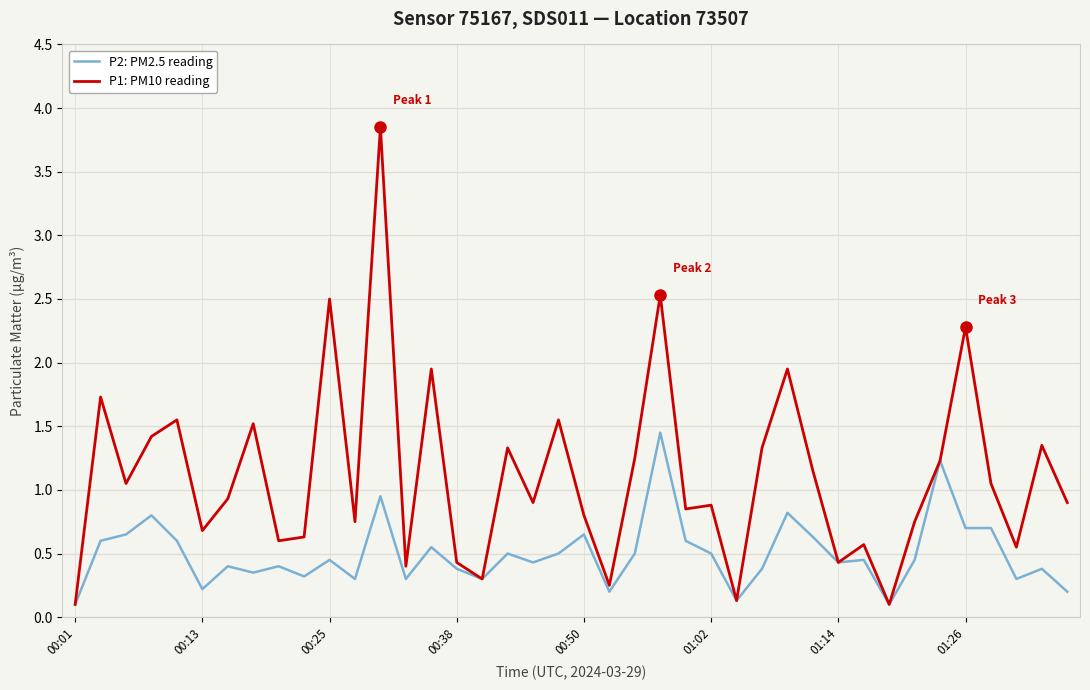

What is the sum of all P1: PM10 reading values?

44.5